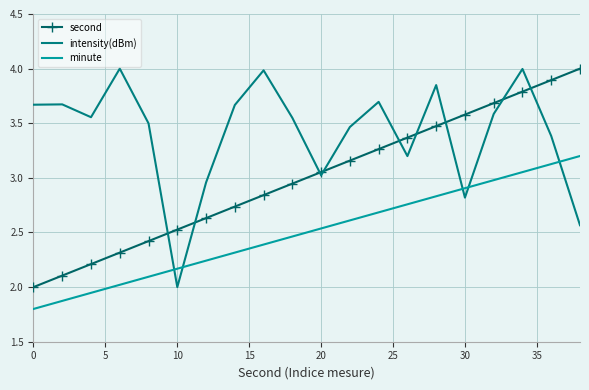

Which series has the largest total across all categories?

intensity(dBm)